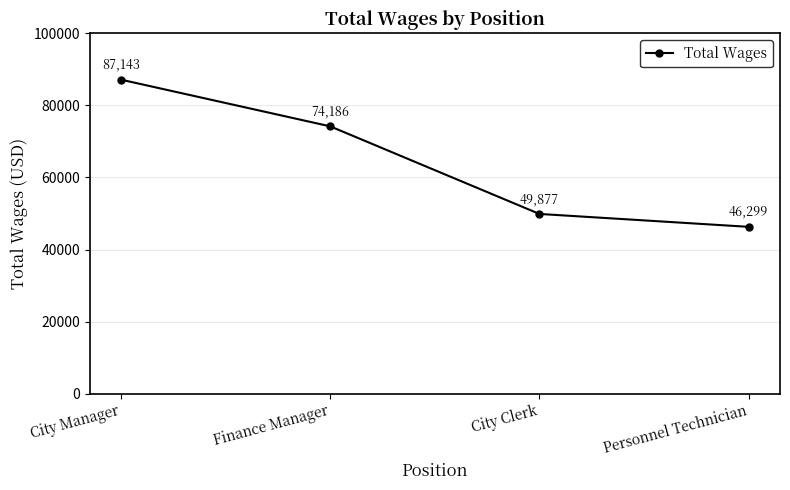

Reading right to left, extract all data points from this chart.

46299	49877	74186	87143